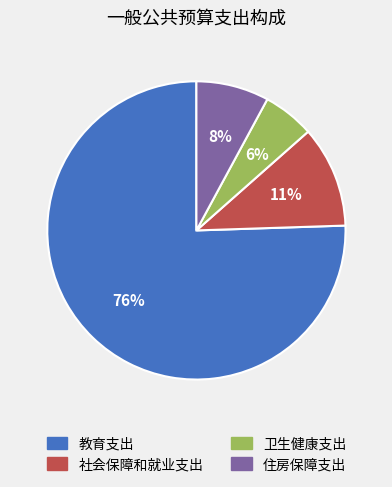

Count the number of slices in the pie.

4